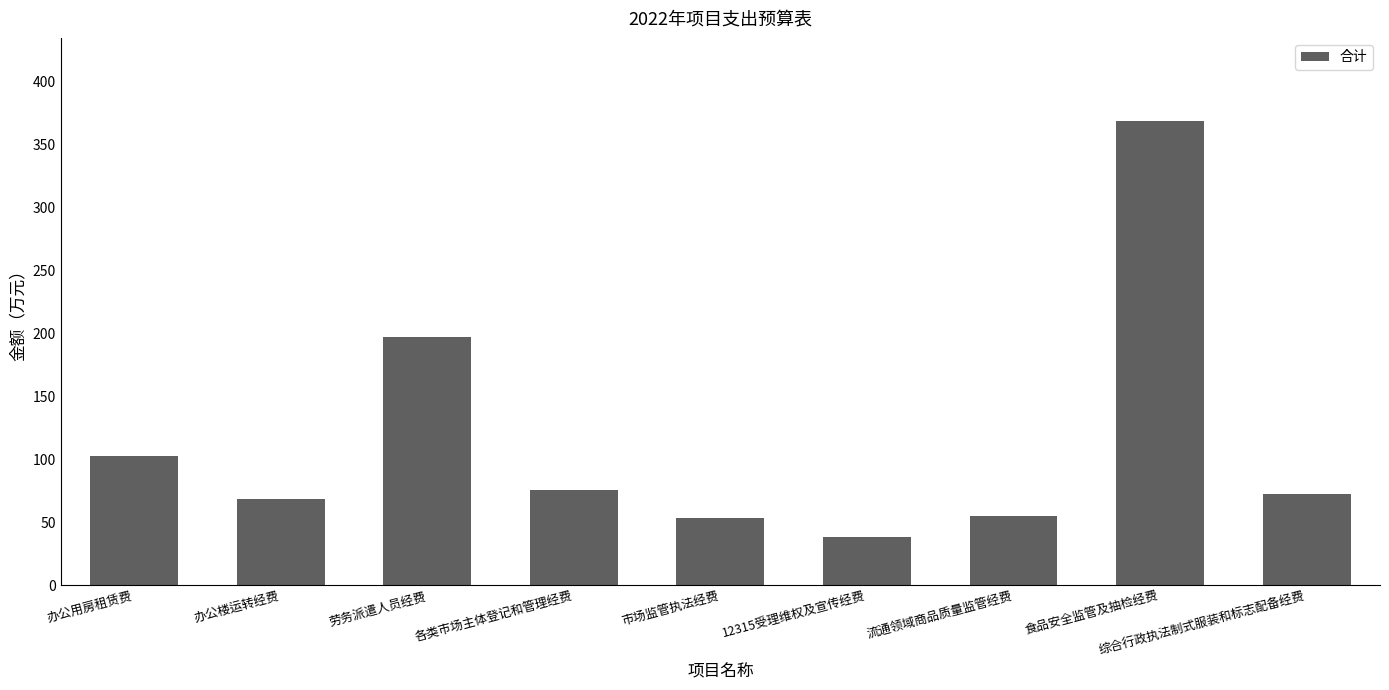

What is the minimum value shown in the chart?

38.5